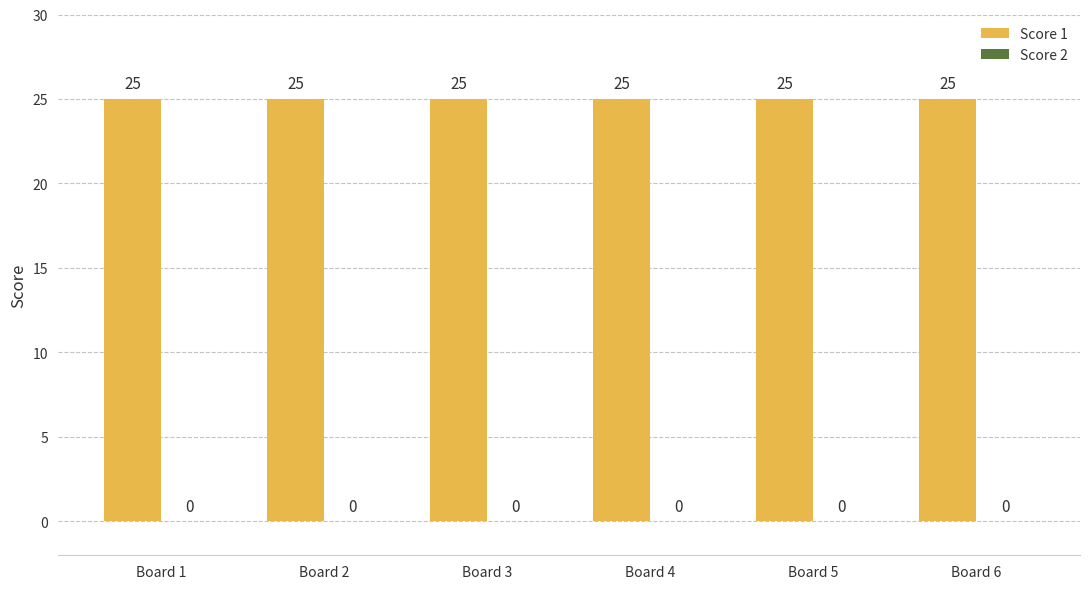

How many bars are there in each group?

2